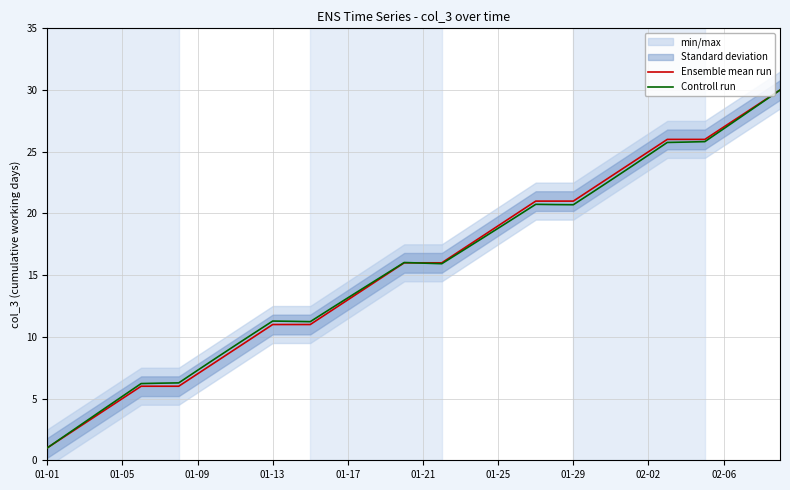

Which series has the largest range (max minus min)?

Ensemble mean run